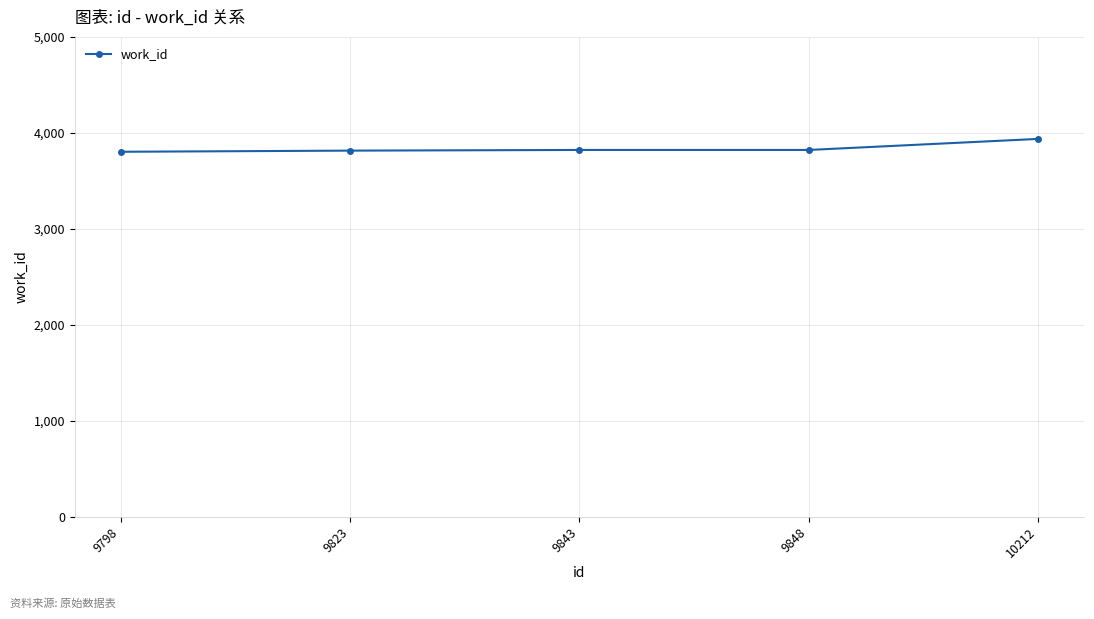

What is the change in value from 9823 to 10212?

+122